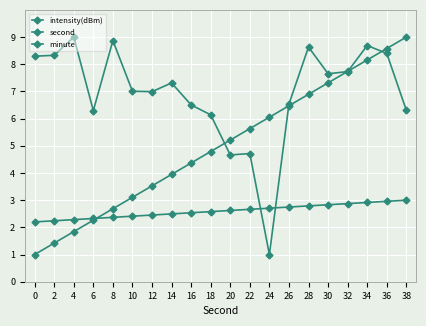

Rank the categories by minute value from highest to lowest.

38, 36, 34, 32, 30, 28, 26, 24, 22, 20, 18, 16, 14, 12, 10, 8, 6, 4, 2, 0